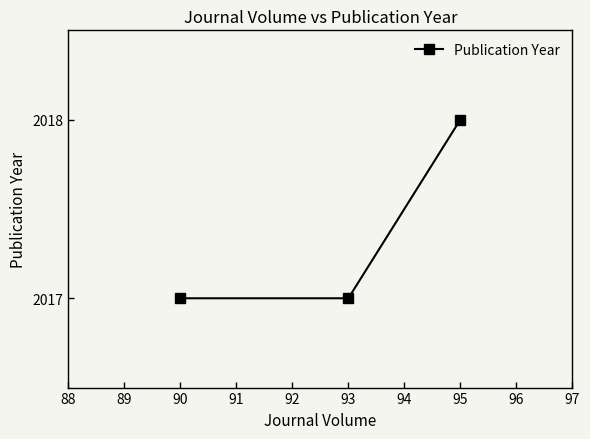

What is the approximate value at 90?

2017